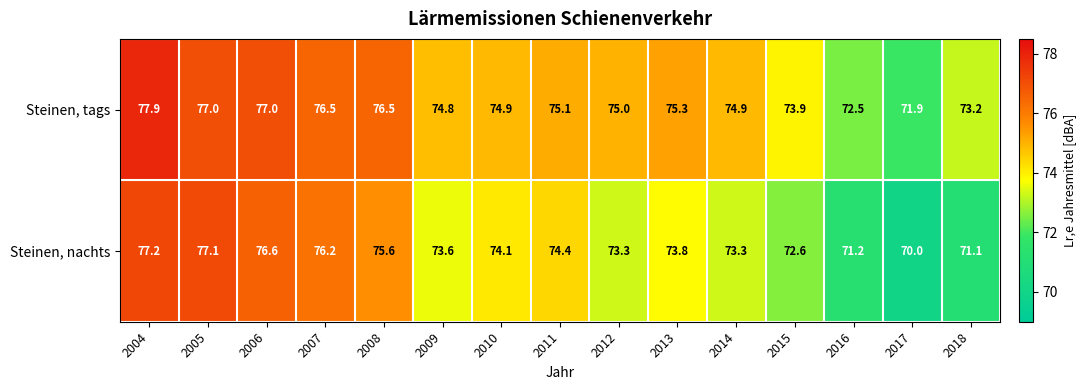

Rank the series at 2015 from lowest to highest value.

Steinen, nachts, Steinen, tags